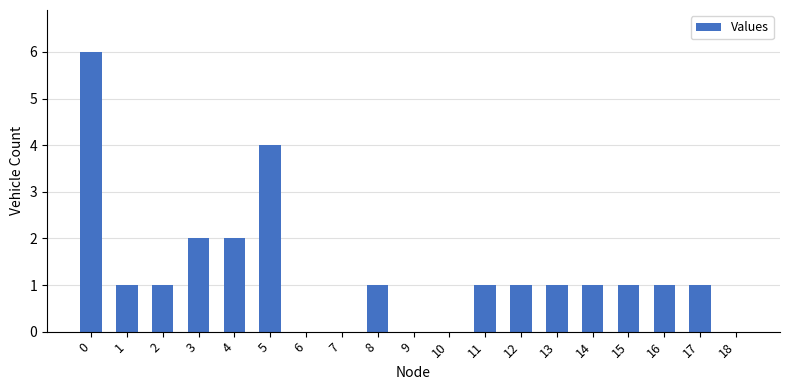

What is the sum of all values?

24